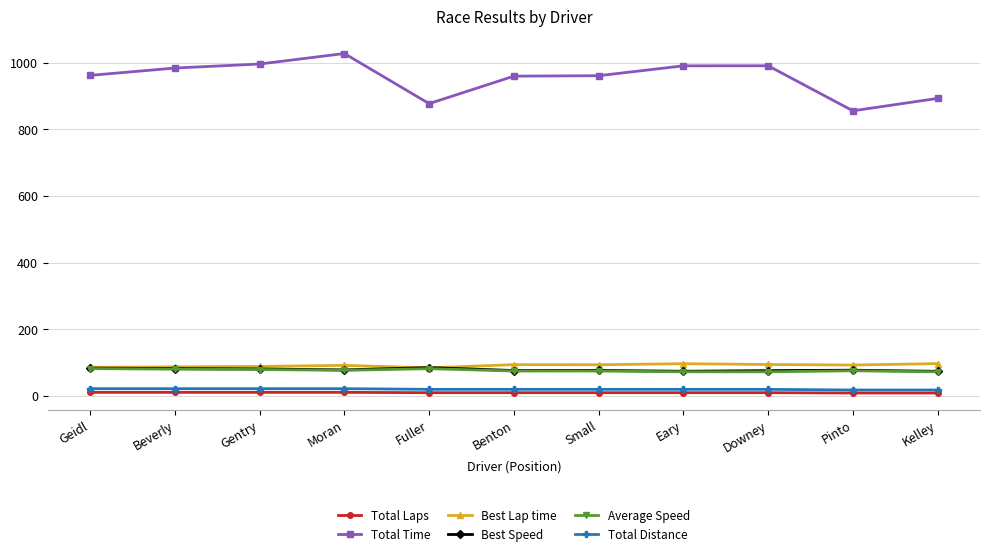

True or false: Total Laps and Total Distance intersect in this chart.

False